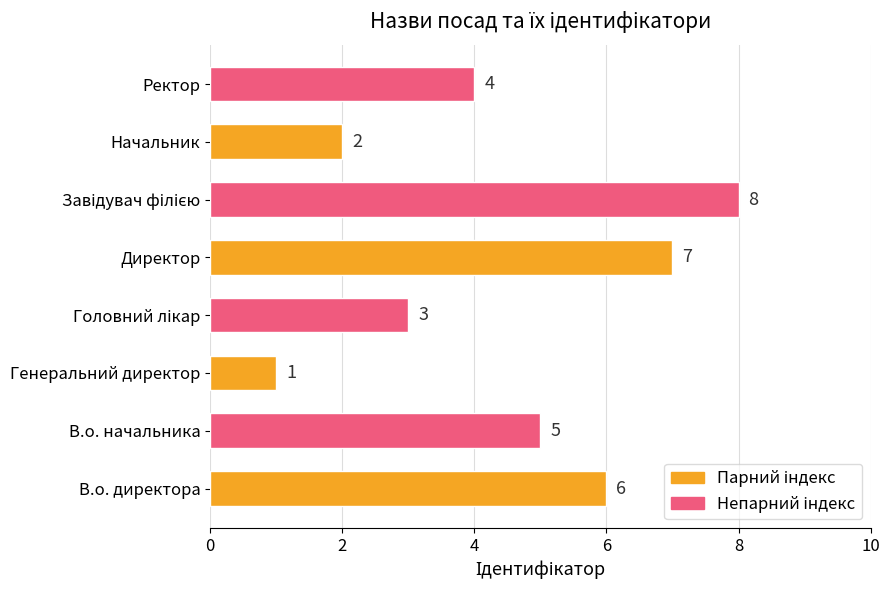

The chart shows a value of 1 at Начальник. True or false?

False